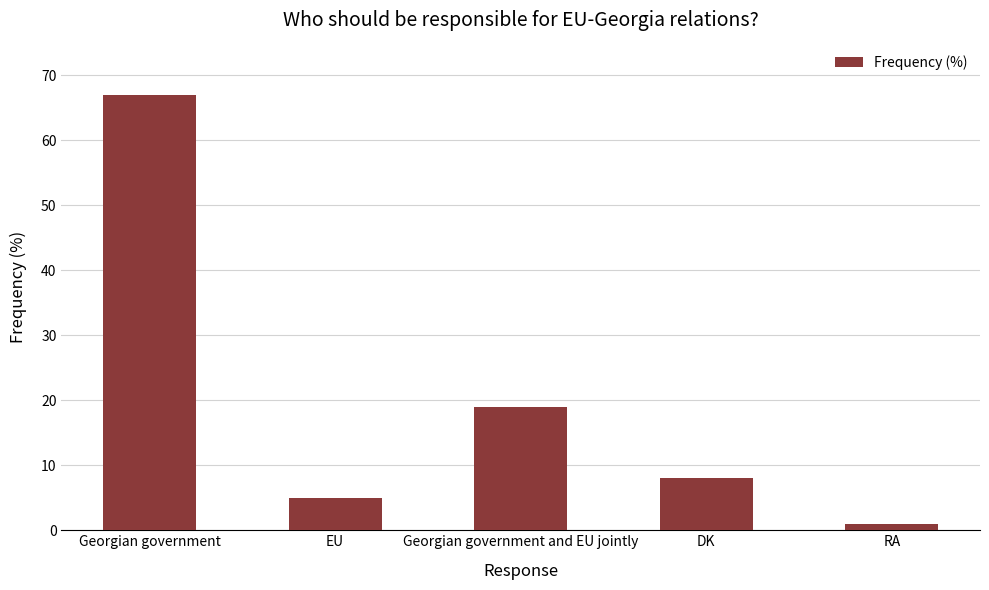

Reading left to right, transcribe all the data shown in this chart.

Georgian government=67	EU=5	Georgian government and EU jointly=19	DK=8	RA=1